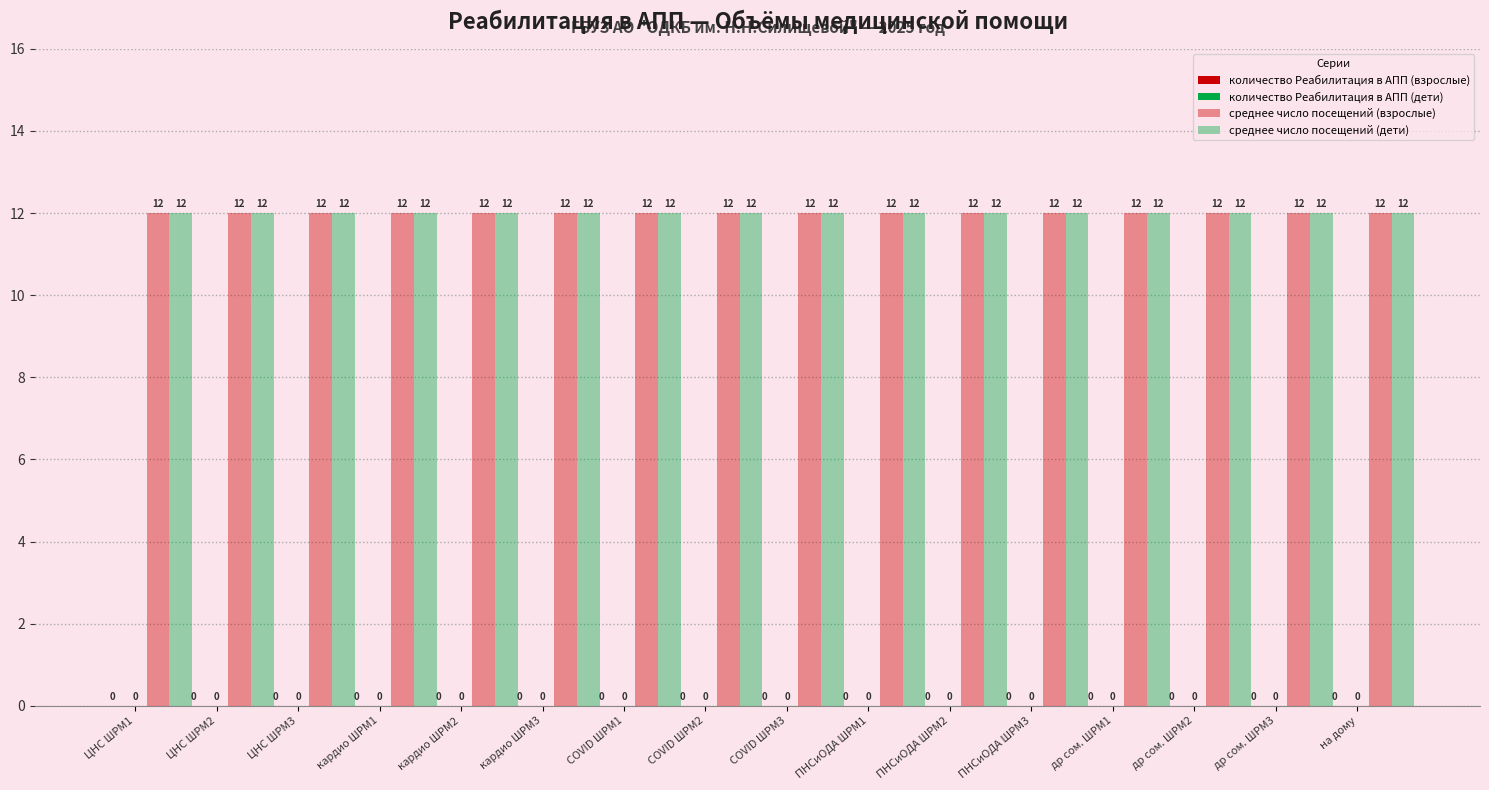

Which has a higher value, кардио ШРМ3 or др сом. ШРМ2?

кардио ШРМ3